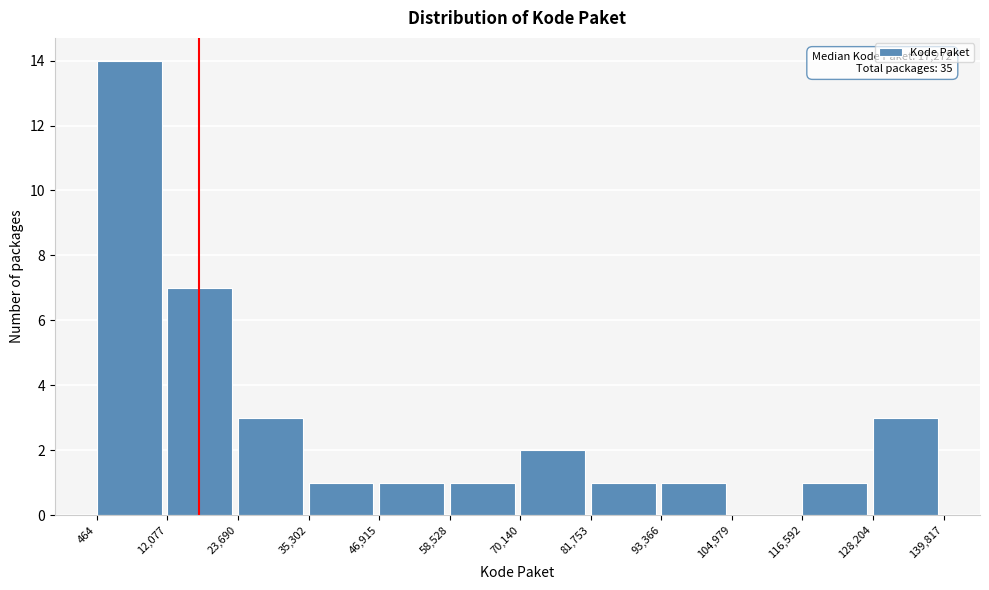

Which range on the x-axis has the tallest bar?

464 to 12,077